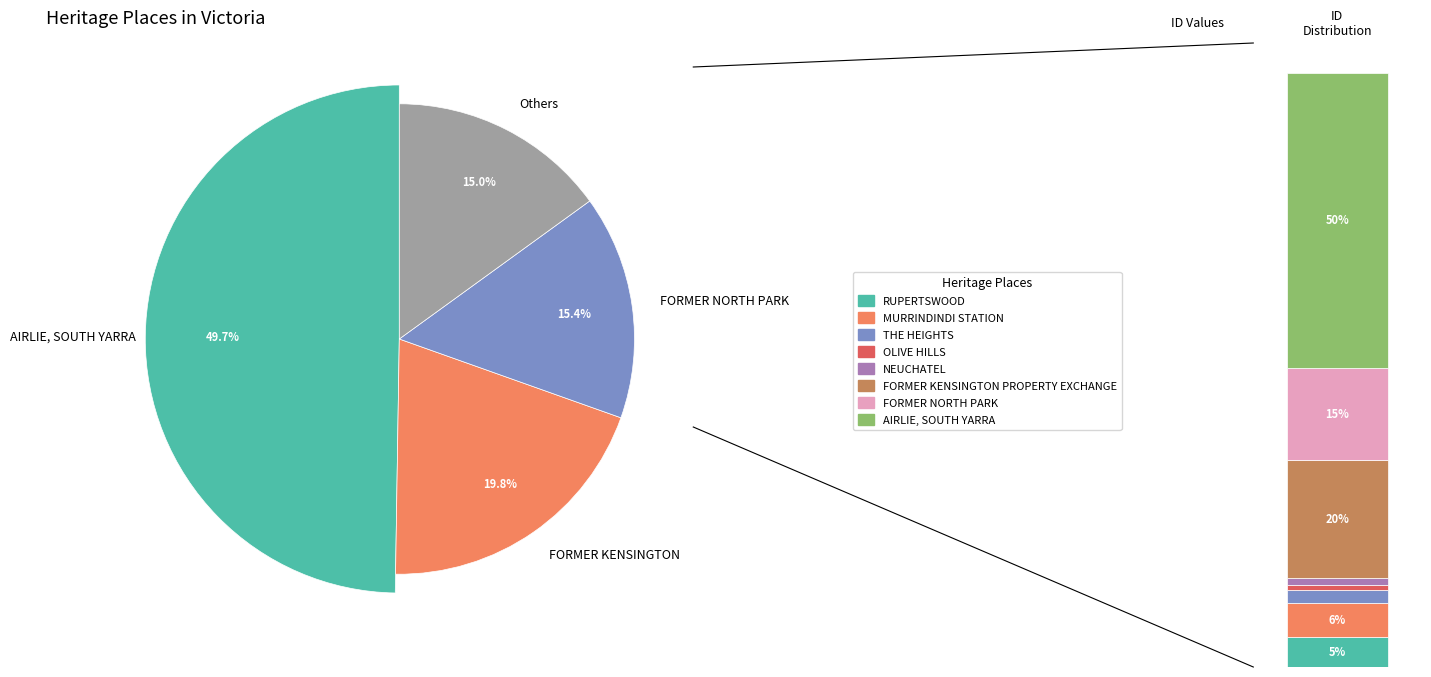

Which category has the biggest portion of the pie?

AIRLIE, SOUTH YARRA